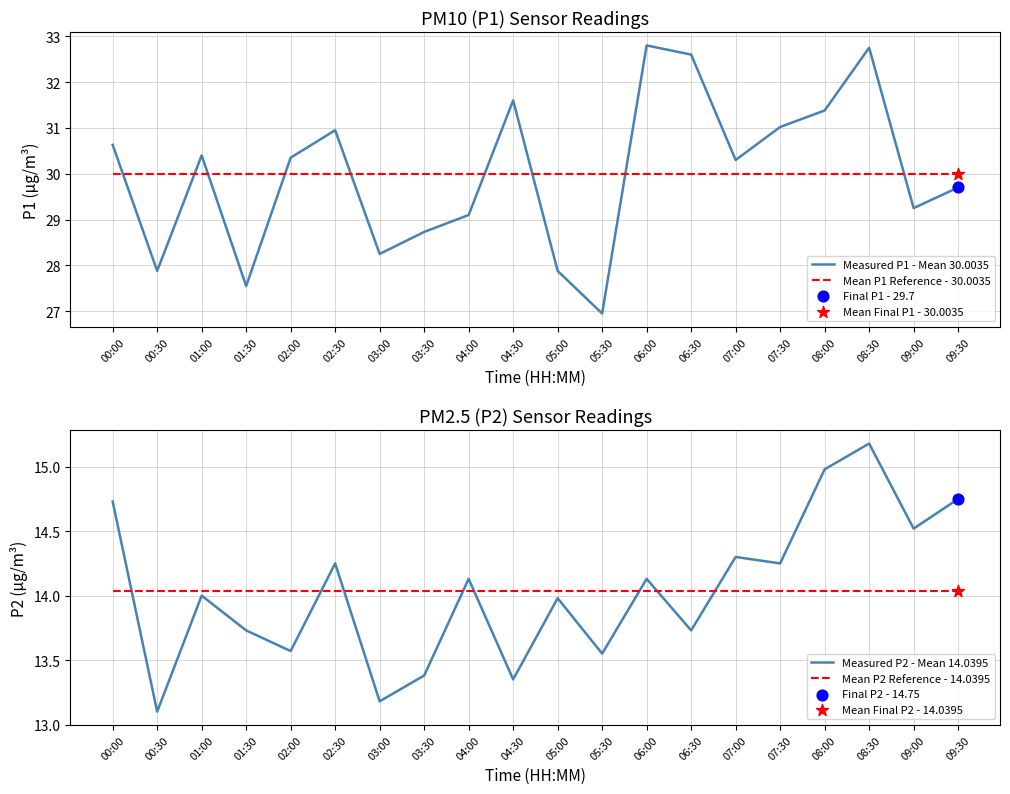

At which category is the sum across all series the highest?

08:30